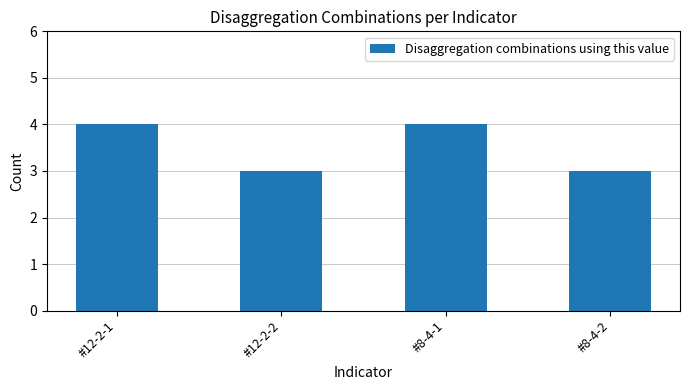

Between #8-4-1 and #8-4-2, which is larger?

#8-4-1